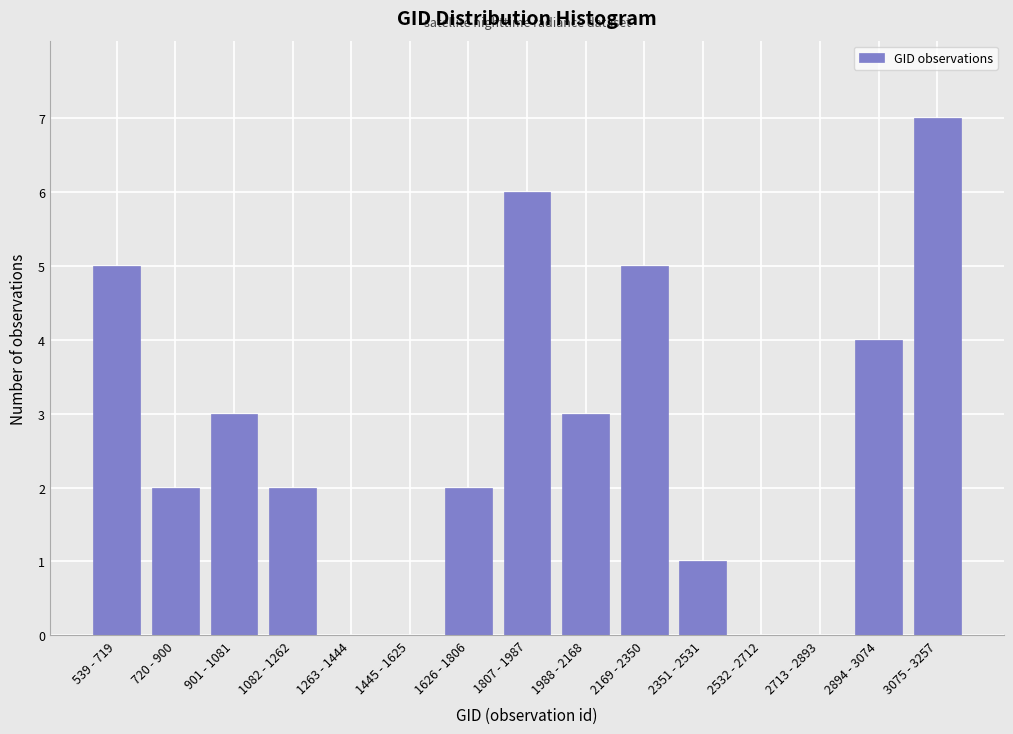

Reading right to left, extract all data points from this chart.

3075 - 3257=7	2894 - 3074=4	2713 - 2893=0	2532 - 2712=0	2351 - 2531=1	2169 - 2350=5	1988 - 2168=3	1807 - 1987=6	1626 - 1806=2	1445 - 1625=0	1263 - 1444=0	1082 - 1262=2	901 - 1081=3	720 - 900=2	539 - 719=5